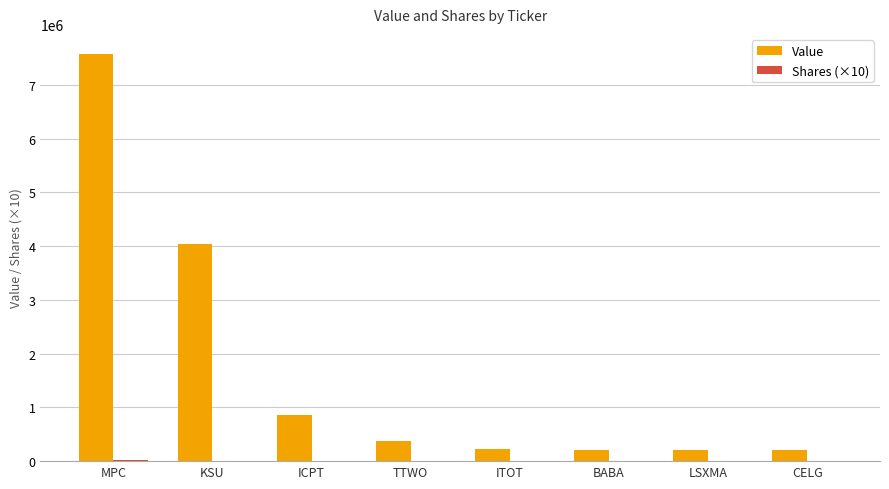

Which series has the largest total across all categories?

Value